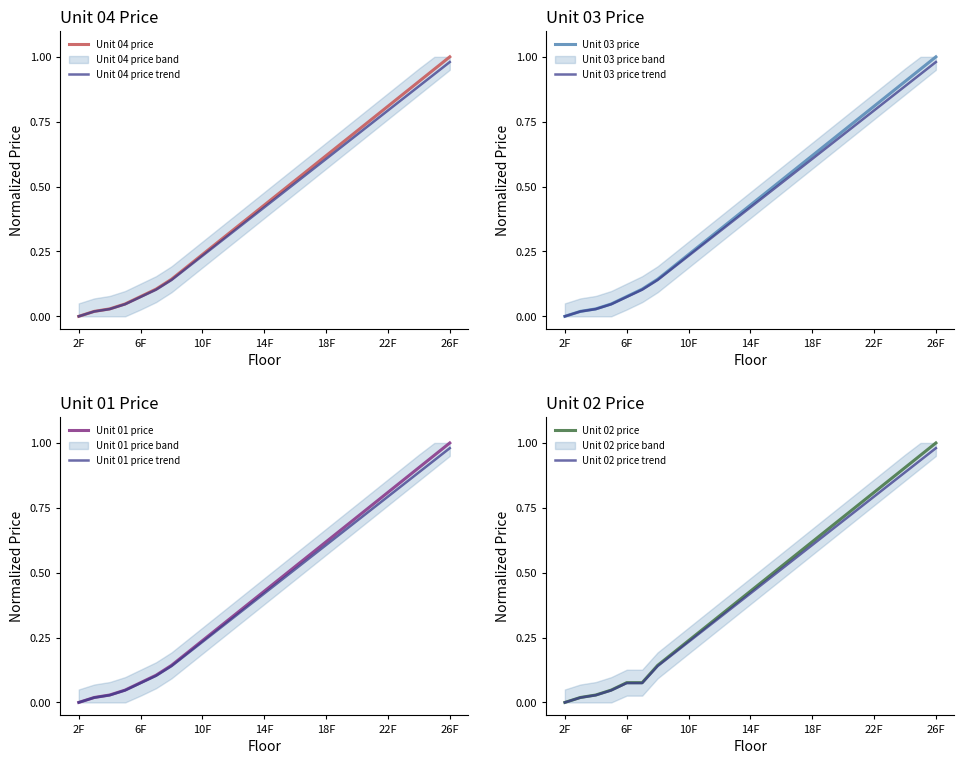

What is the sum of all Unit 03 price values?

10.9